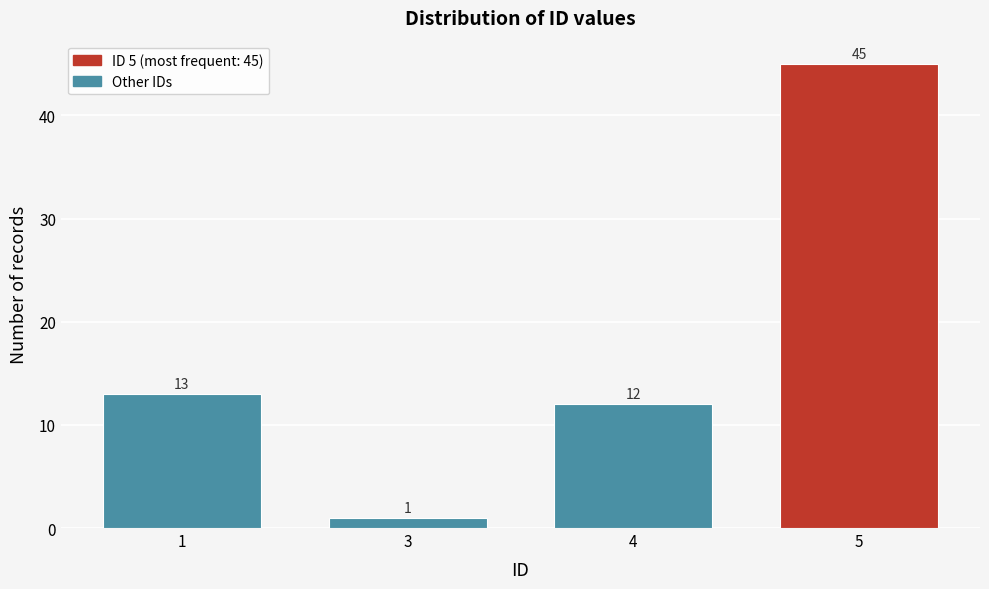

Reading left to right, list all the values displayed in this chart.

13	1	12	45